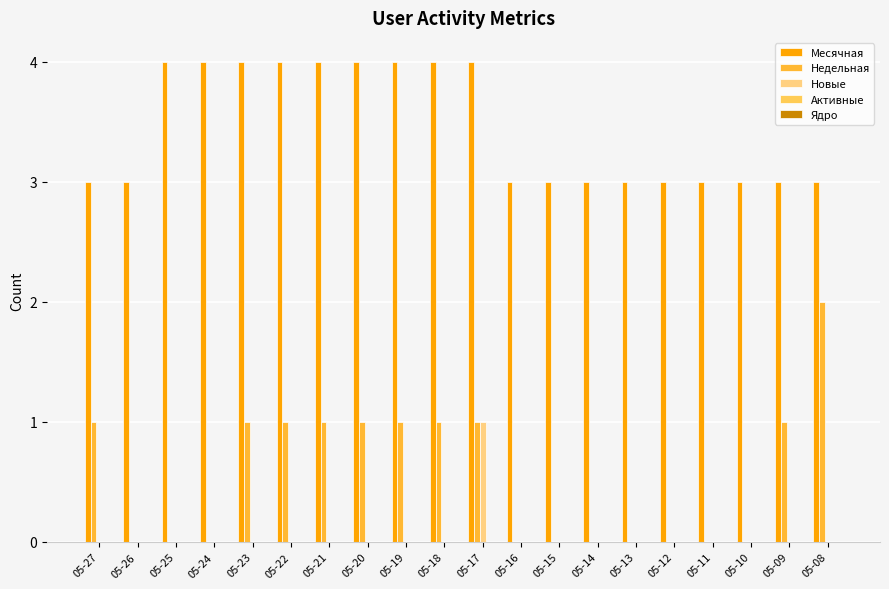

The Месячная series shows 7 at 05-24. True or false?

False